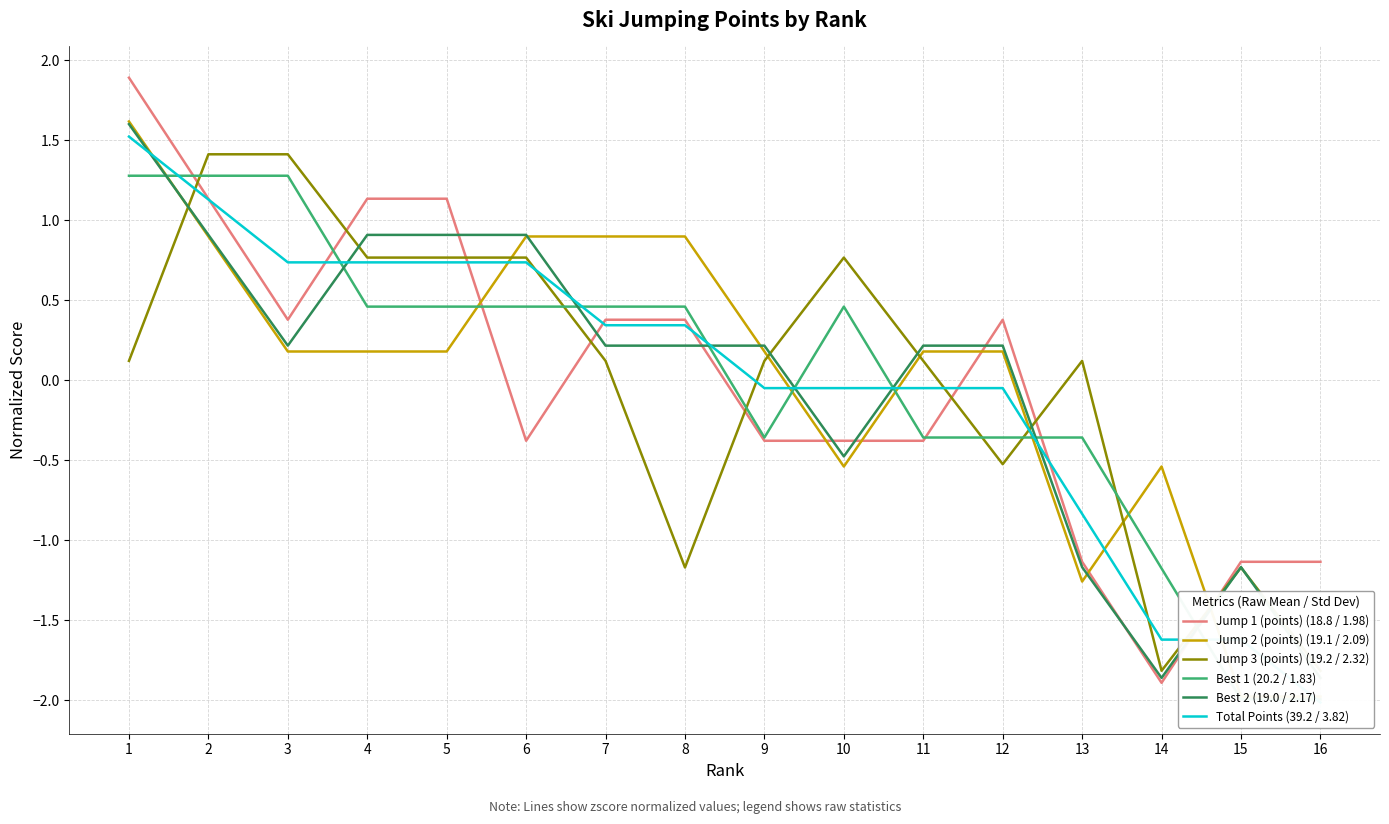

Between 2 and 14, which is larger?

2